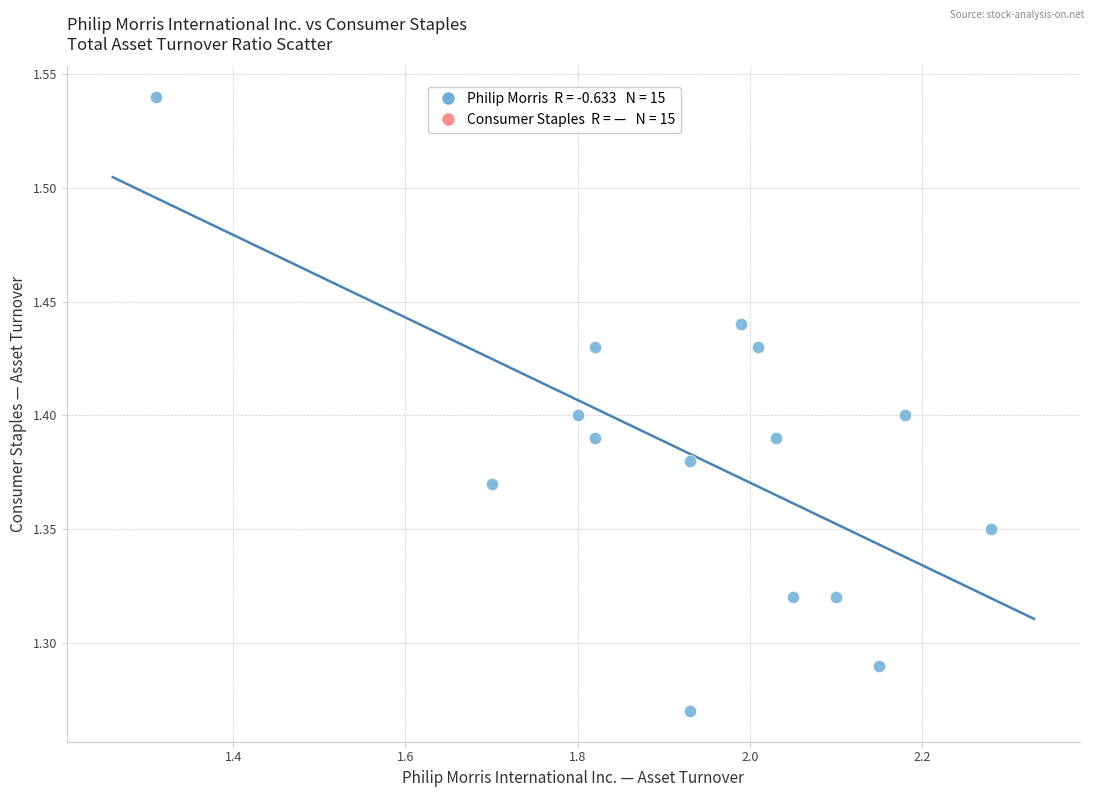

What is the range of X values (max minus min)?

1.0